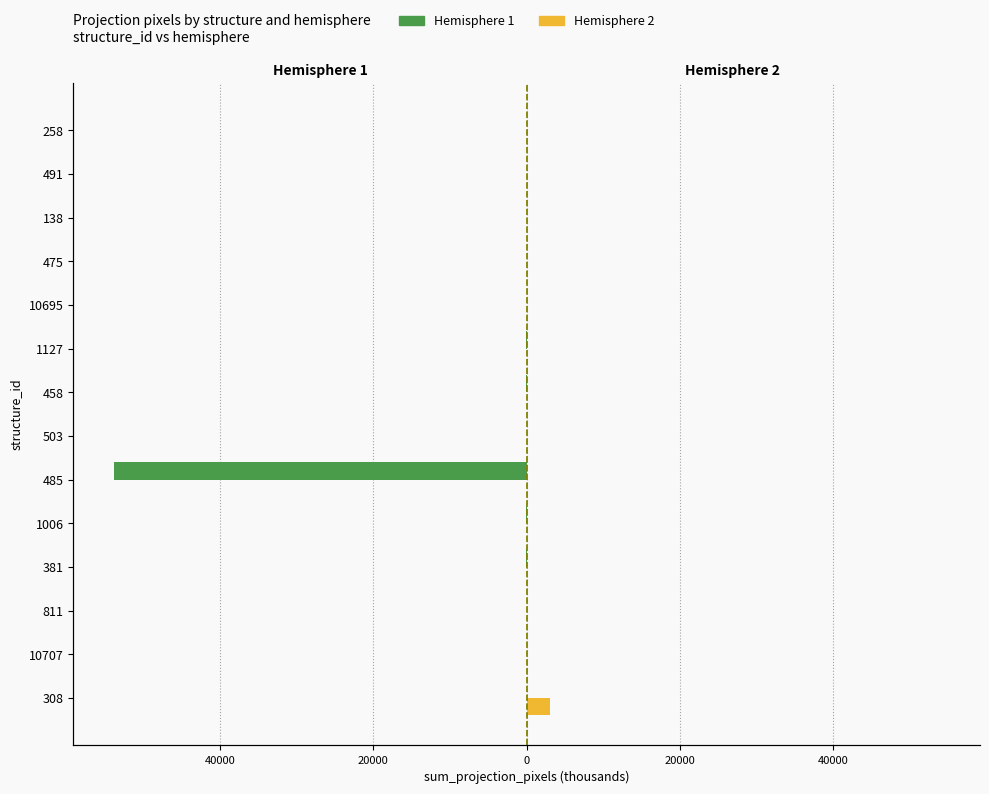

At how many categories does at least one series exceed -29974?

14